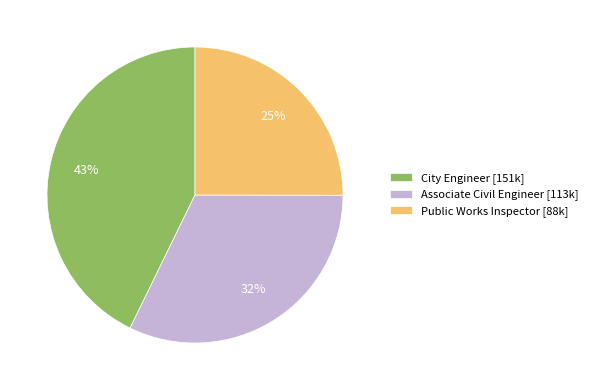

True or false: City Engineer accounts for 43% of the total.

True